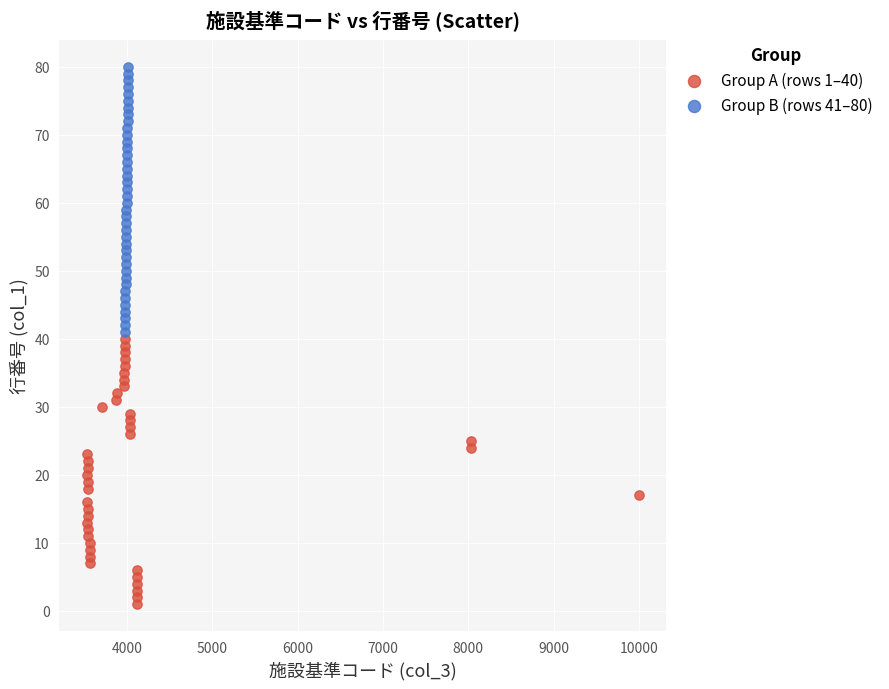

Which series contains the lowest Y value?

Group A (rows 1–40)